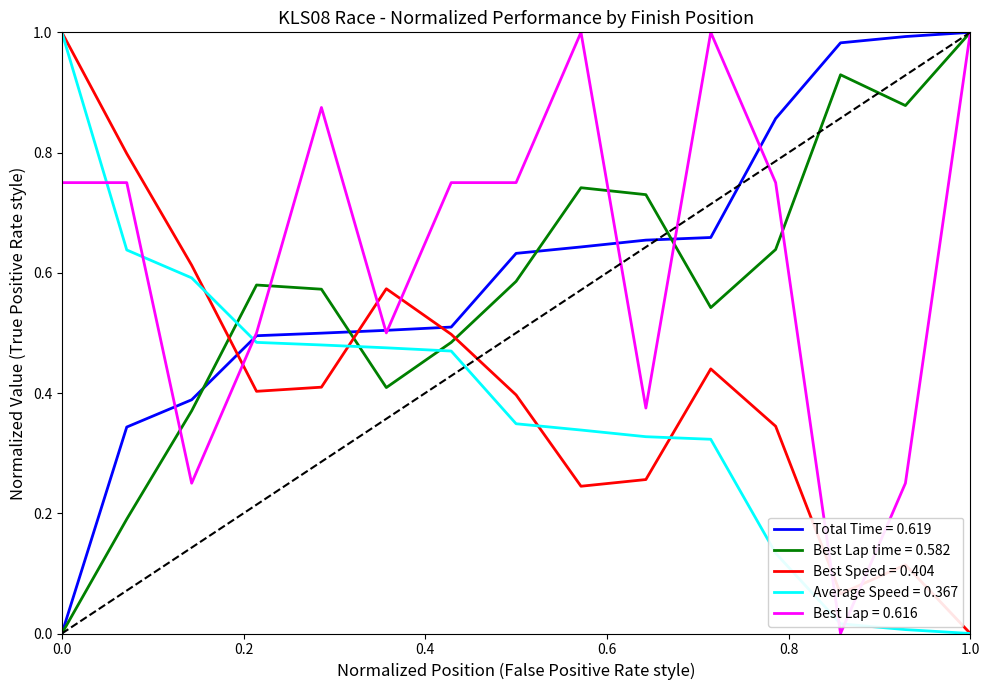

True or false: Best Speed = 0.404 and Best Lap = 0.616 cross at least once.

True